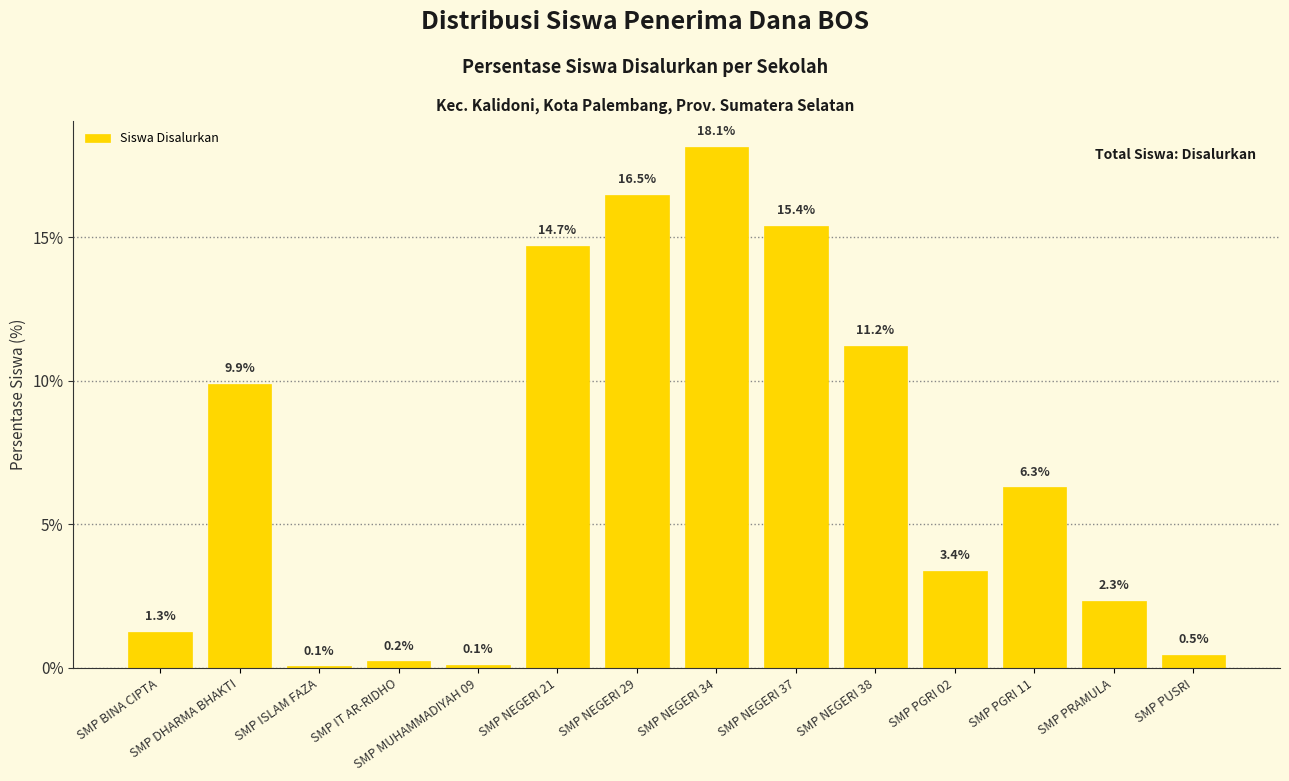

True or false: the data shows 6.9 at SMP NEGERI 29.

False